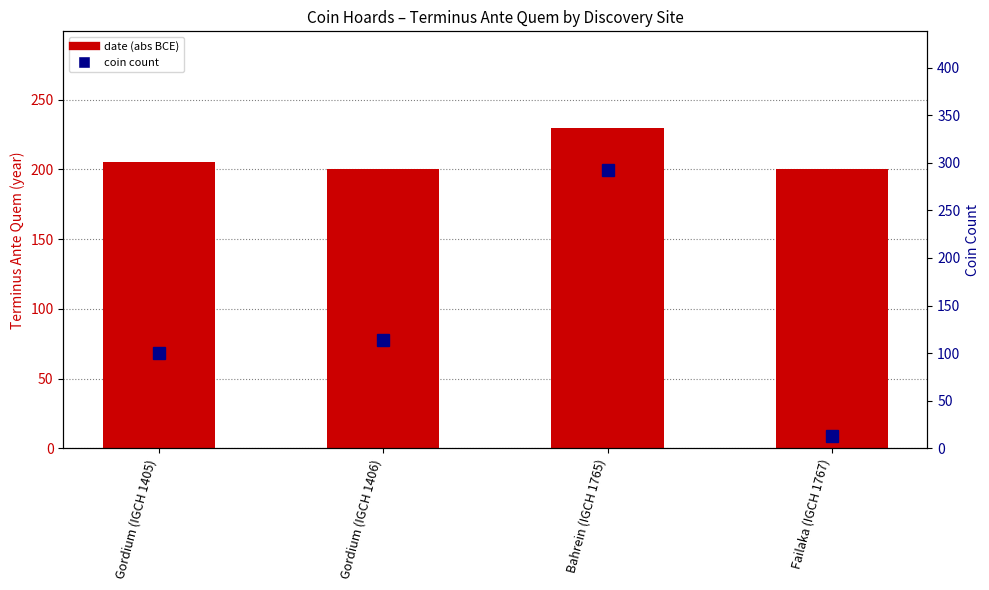

Which series has the largest total across all categories?

Terminus Ante Quem (abs)